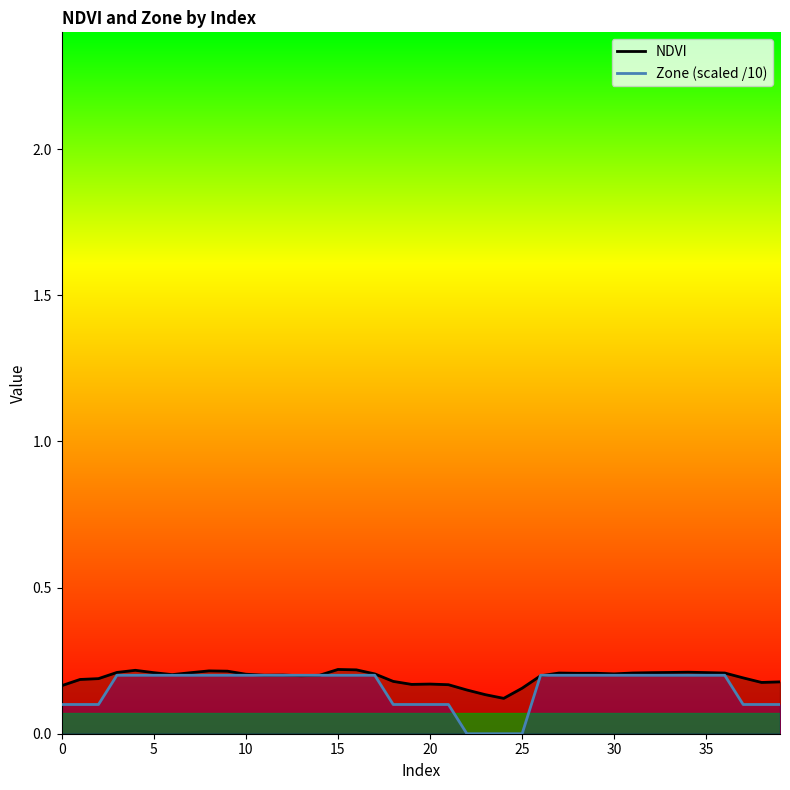

Is it true that NDVI equals 0.4 at 15?

False